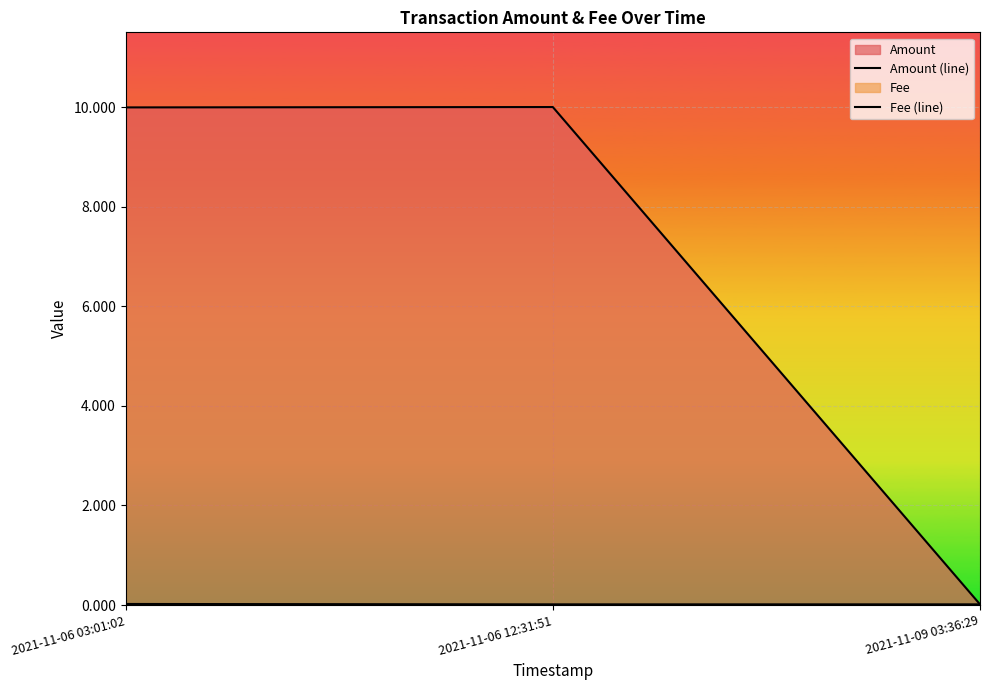

List the series in order of their peak value, lowest first.

Fee (line), Amount (line)